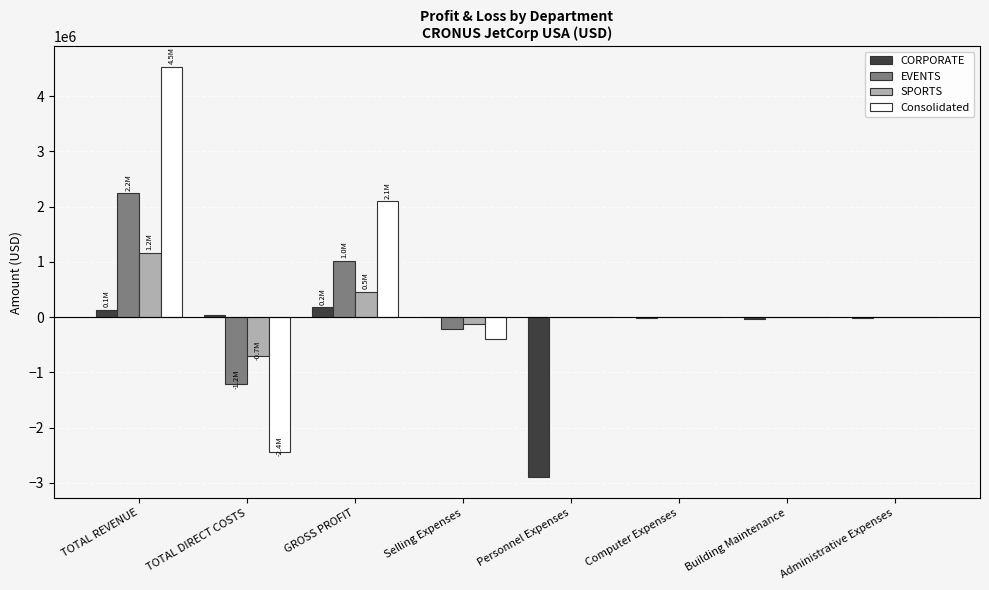

What is the highest value of the SPORTS series?

1158551.0